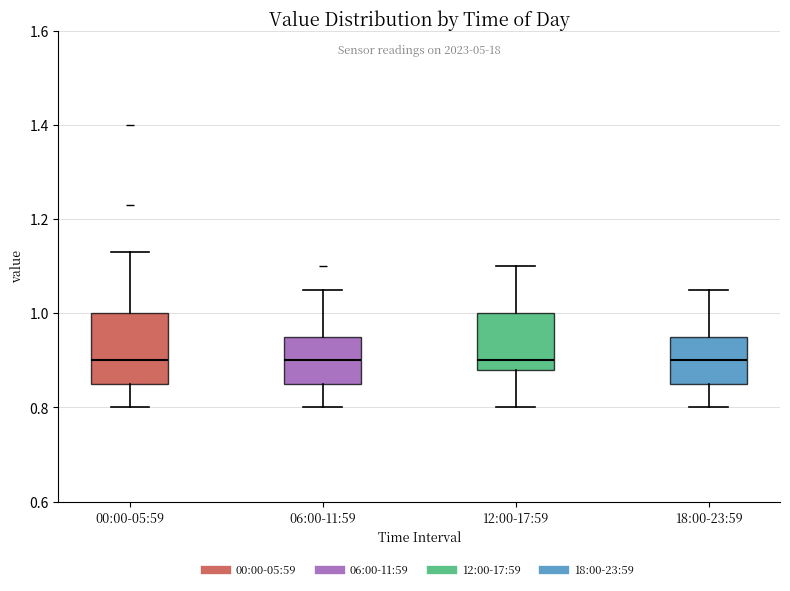

Which box is the tallest, from its lower edge to its upper edge?

00:00-05:59